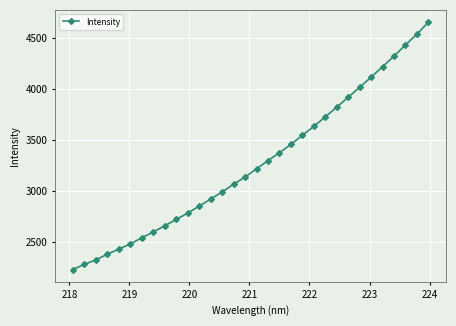

What is the value of the 32nd point from the left?

4654.4